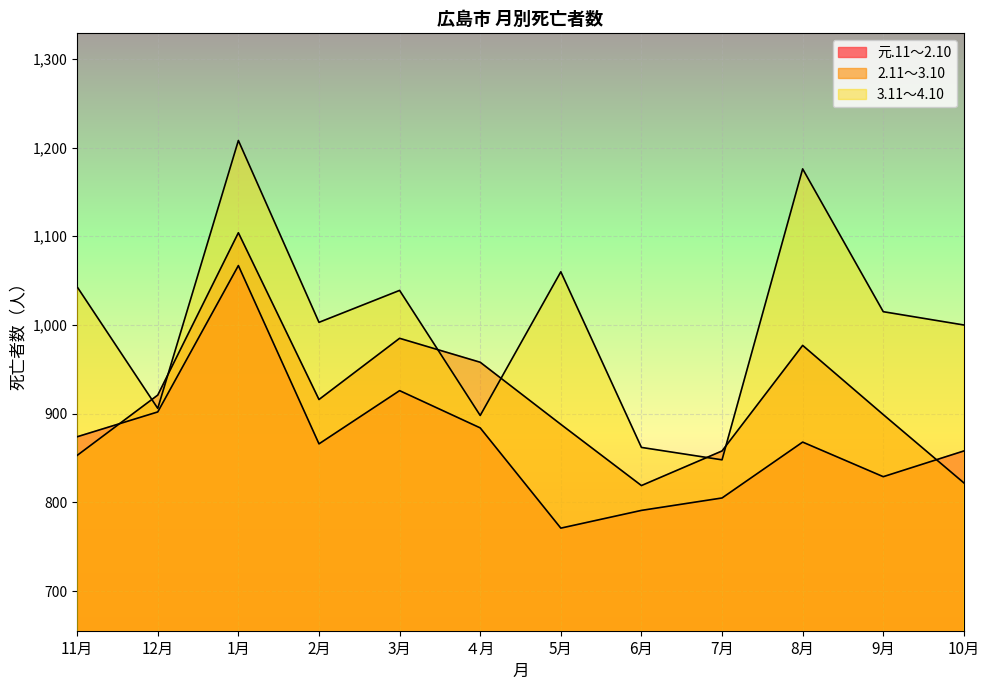

What is the lowest value of the 3.11～4.10 series?

848